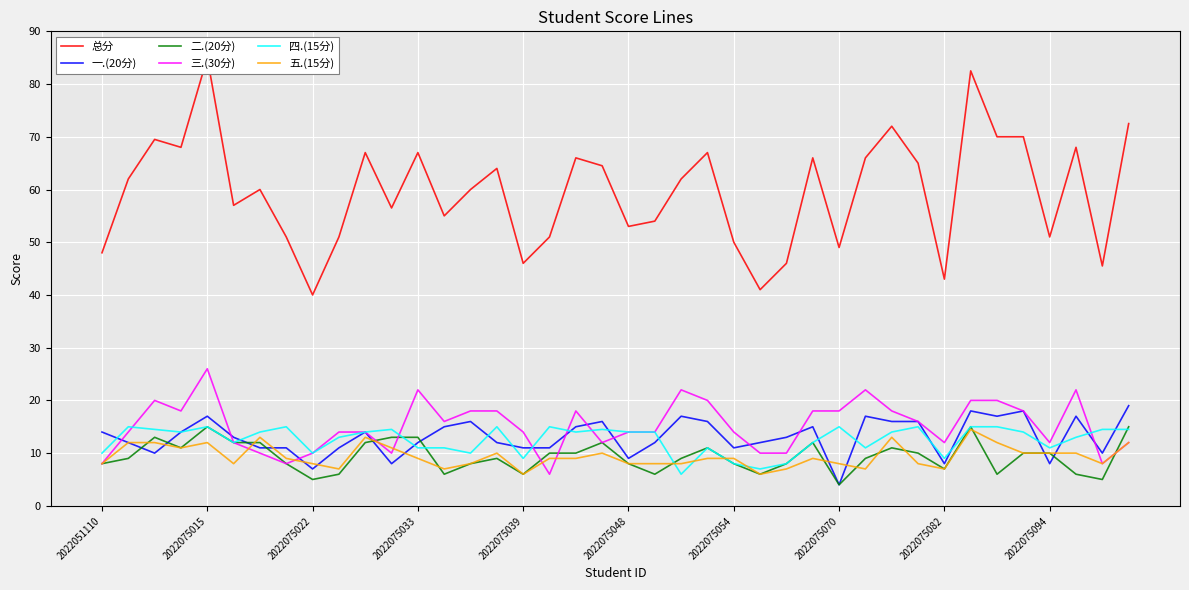

Count the number of data series in this chart.

6